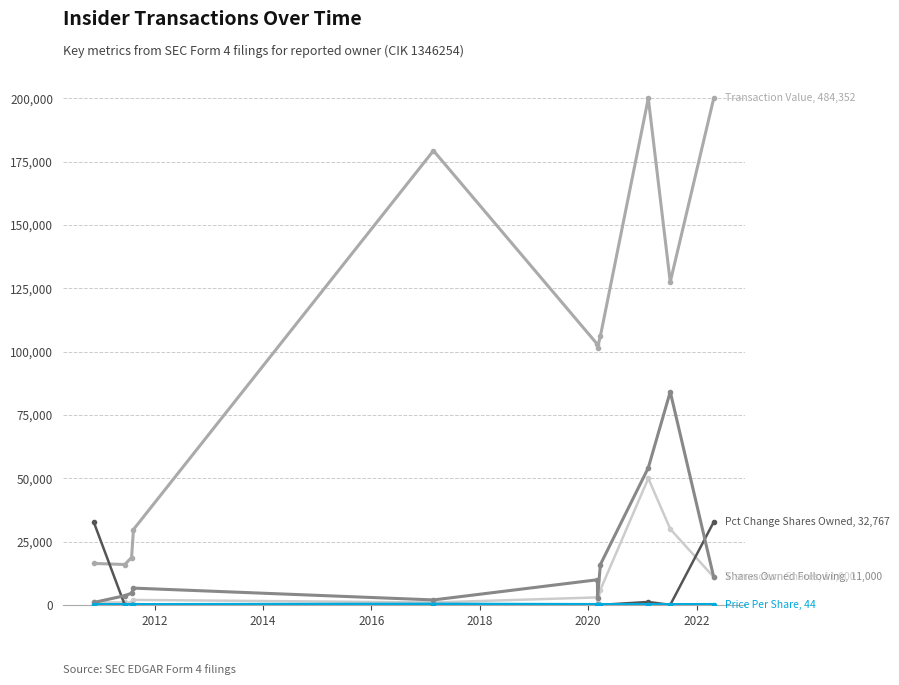

What is the greatest value displayed?

200000.0